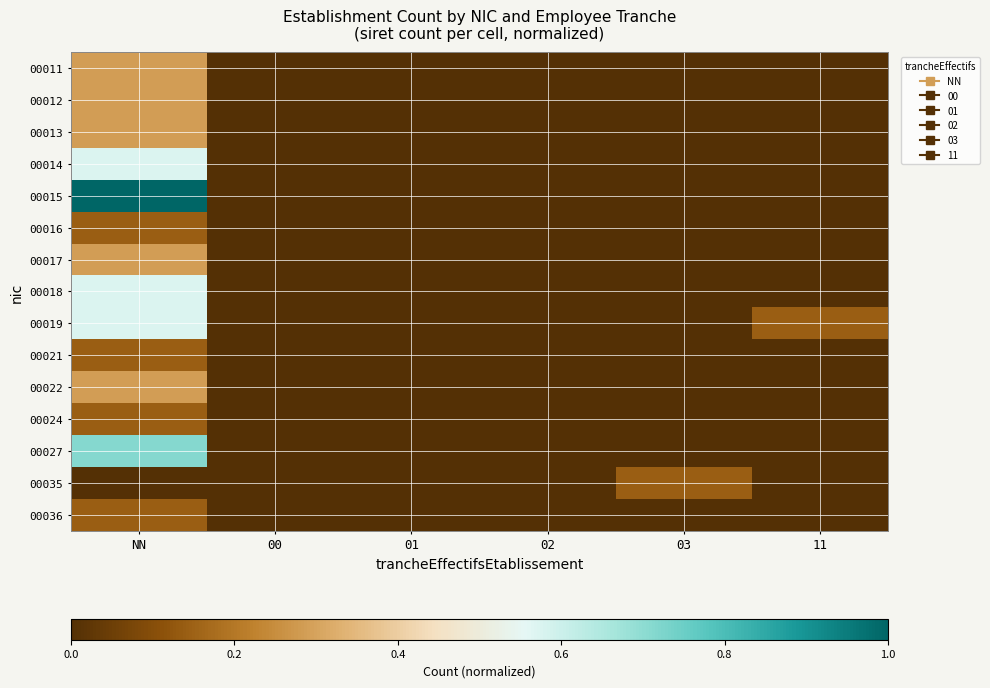

How many data points does each series have?

6